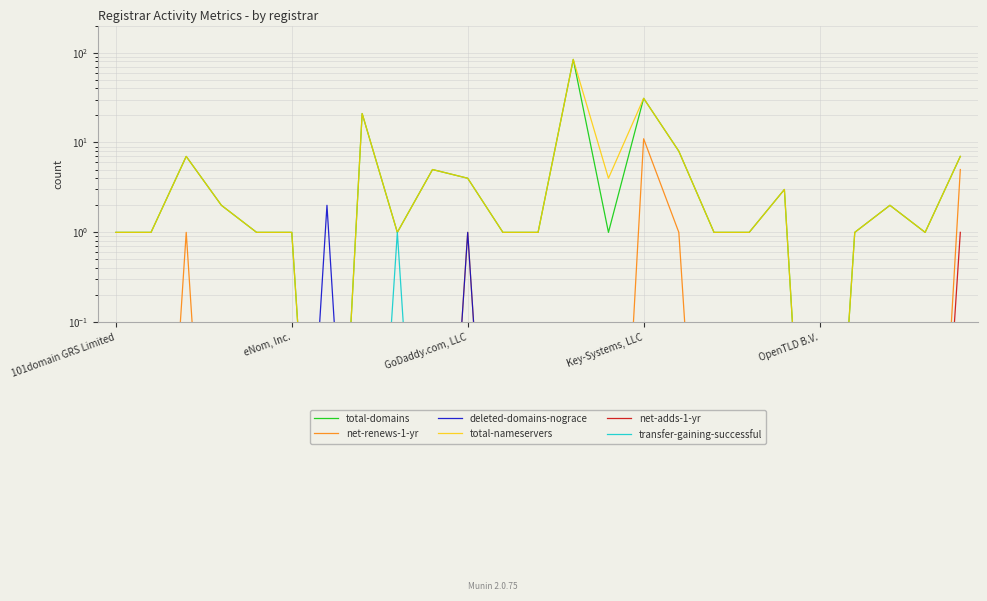

What position from the left is Key-Systems, LLC?

4